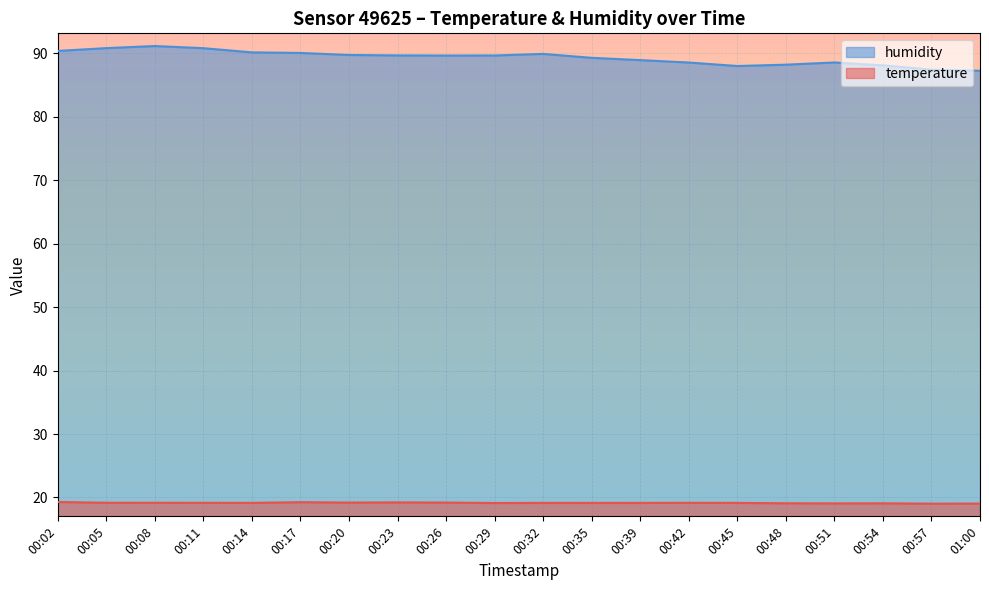

Reading left to right, transcribe all the data shown in this chart.

temperature: 00:02=19.3	00:05=19.2	00:08=19.2	00:11=19.2	00:14=19.1	00:17=19.3	00:20=19.2	00:23=19.2	00:26=19.2	00:29=19.1	00:32=19.1	00:35=19.1	00:39=19.1	00:42=19.2	00:45=19.1	00:48=19.1	00:51=19.1	00:54=19.1	00:57=19.0	01:00=19.0
humidity: 00:02=90.4	00:05=90.8	00:08=91.2	00:11=90.8	00:14=90.2	00:17=90.1	00:20=89.7	00:23=89.7	00:26=89.7	00:29=89.7	00:32=89.9	00:35=89.3	00:39=88.9	00:42=88.5	00:45=88.0	00:48=88.2	00:51=88.6	00:54=88.1	00:57=87.4	01:00=87.2